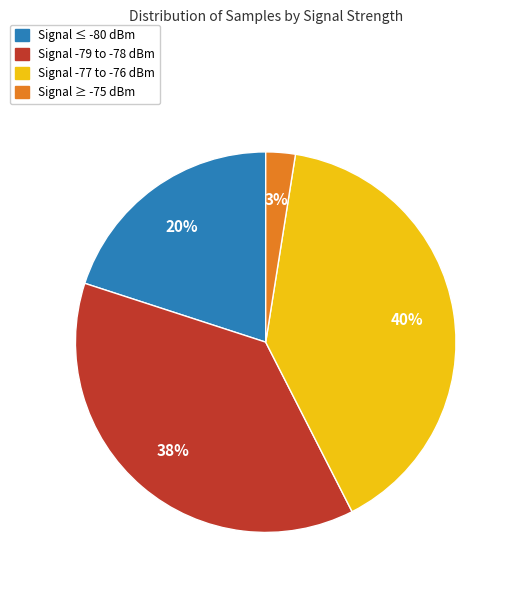

To the nearest percent, what is the average slice percentage?

25%